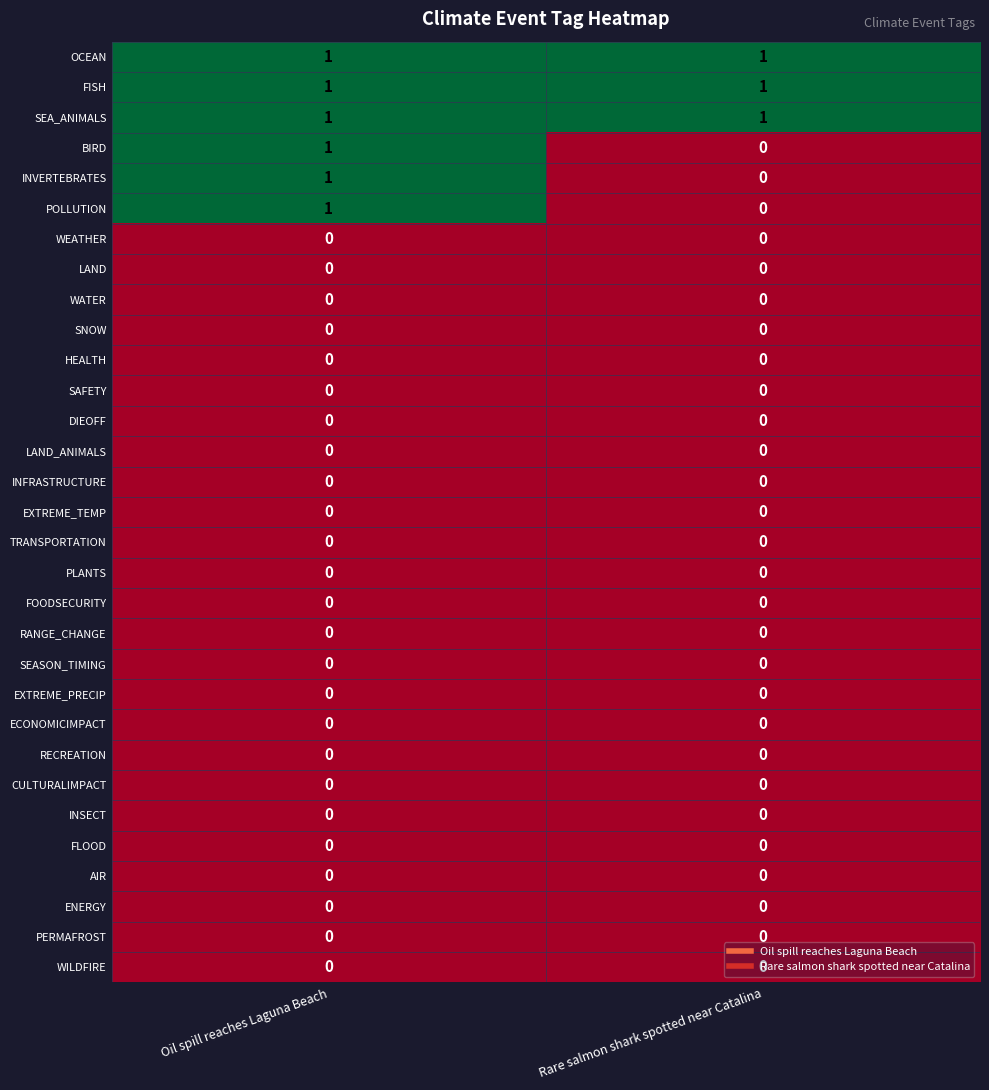

What is the total value across all series at Oil spill reaches Laguna Beach?

6